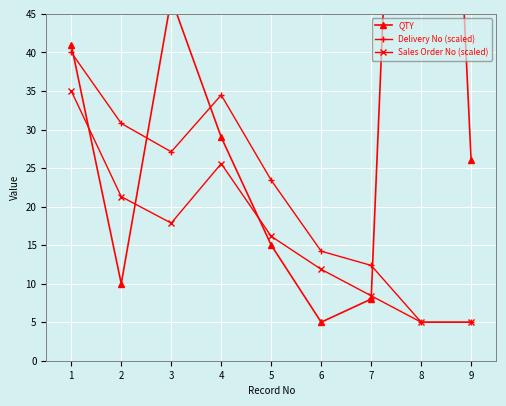

Between 3 and 5, which is larger?

3